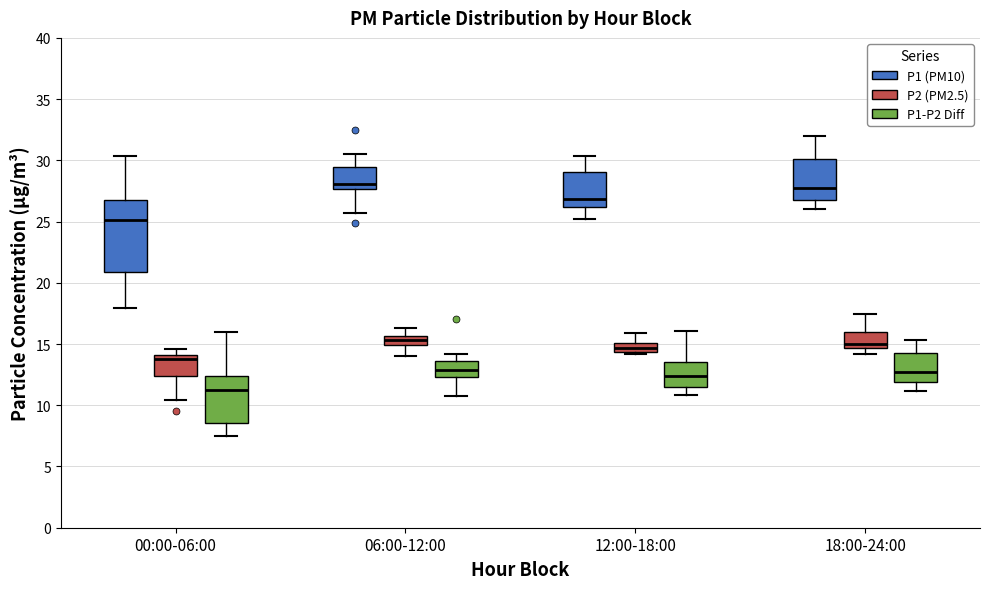

Which box is the tallest, from its lower edge to its upper edge?

00:00-06:00 (P1 (PM10))